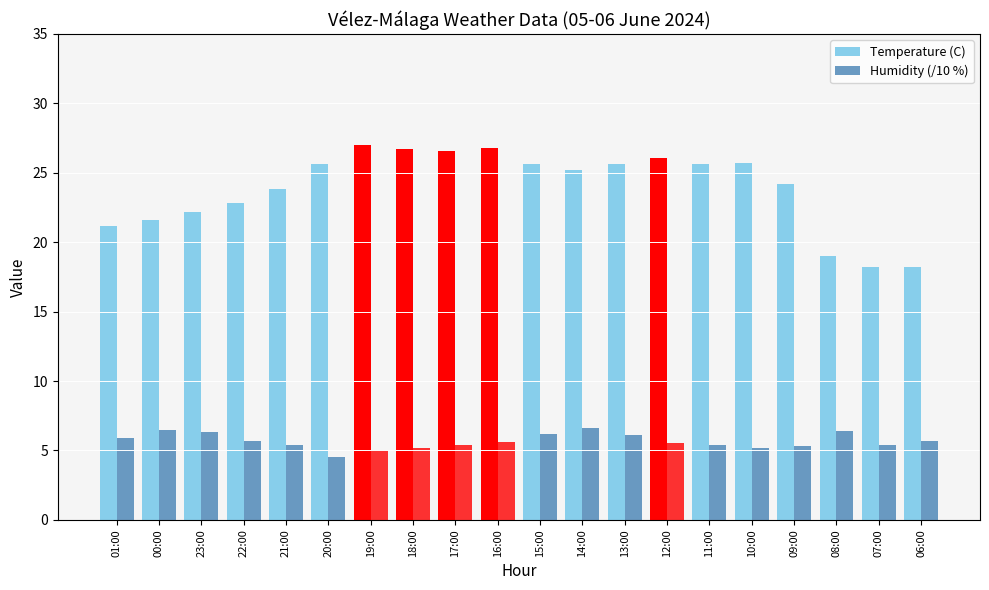

How many distinct data groups are displayed?

2